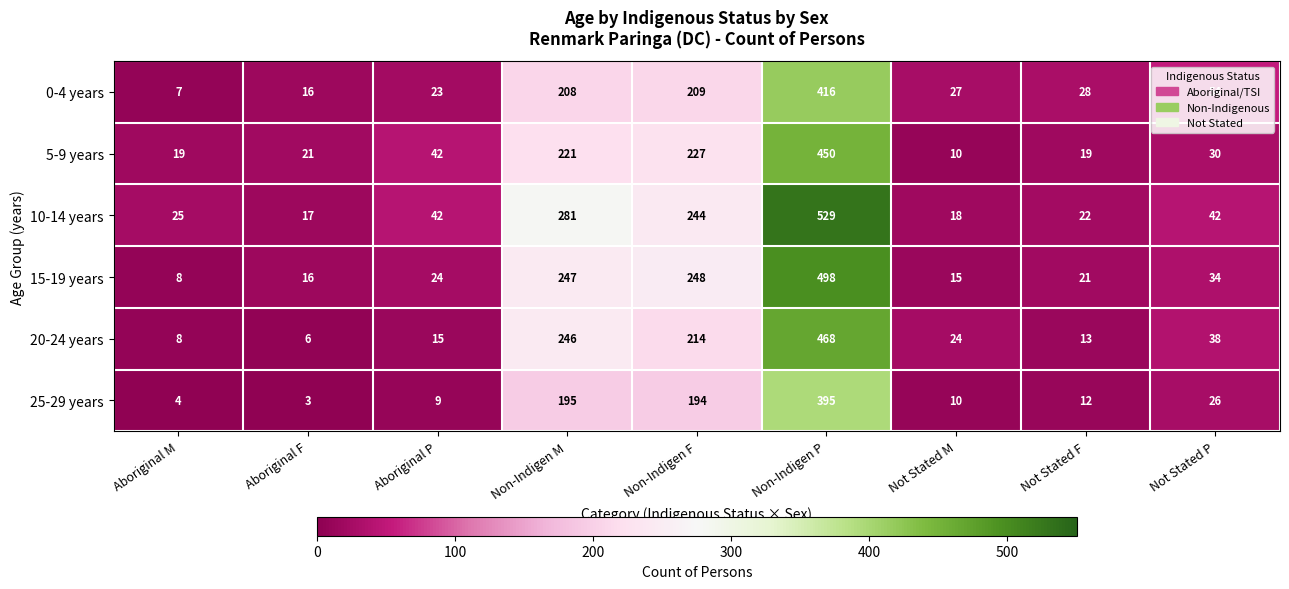

What is the maximum value for 25-29 years?

395